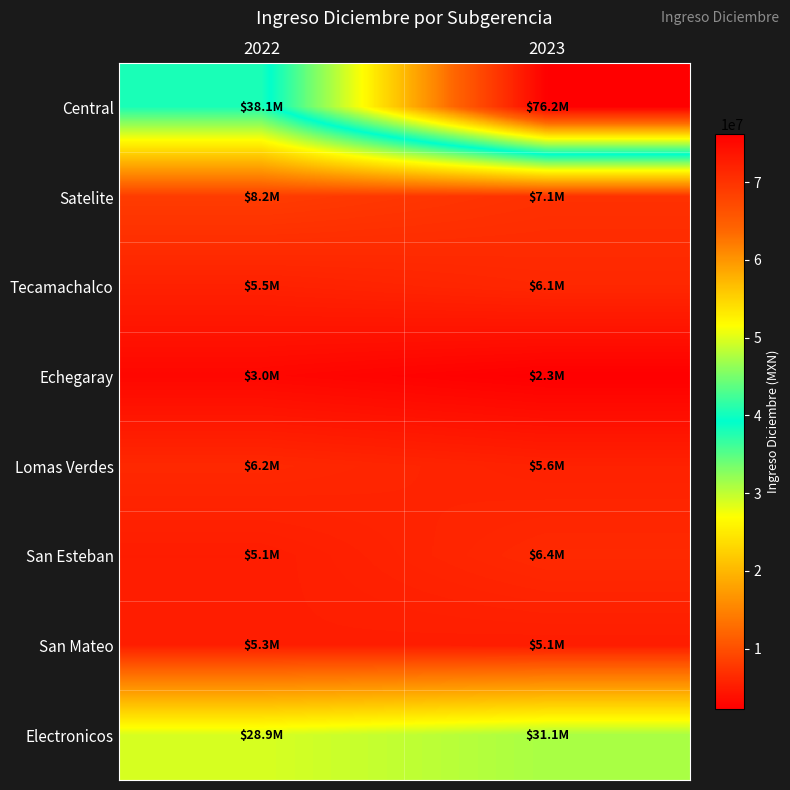

Reading left to right, list all the values displayed in this chart.

Central: 2022=38052682.5	2023=76248438.8
Satelite: 2022=8164050.6	2023=7075408.1
Tecamachalco: 2022=5524384.3	2023=6146436.1
Echegaray: 2022=3030133.7	2023=2250741.2
Lomas Verdes: 2022=6241236.3	2023=5567250.9
San Esteban: 2022=5137078.0	2023=6350650.8
San Mateo: 2022=5263929.7	2023=5148233.6
Electronicos: 2022=28868033.0	2023=31124119.0